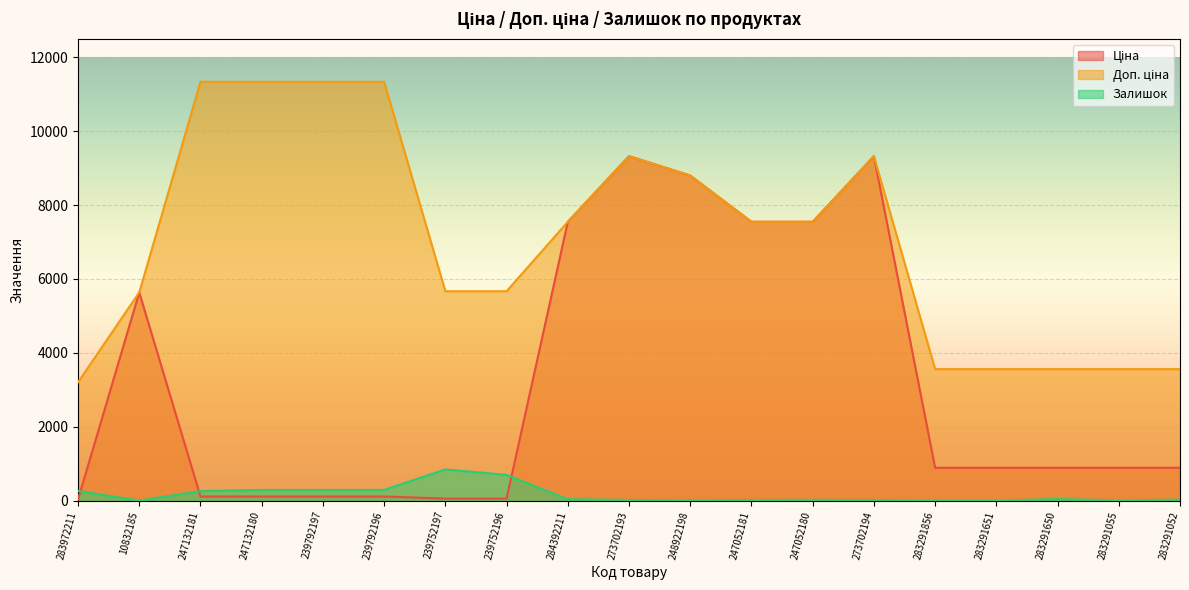

Is it true that Залишок equals 19.0 at 247052181?

True